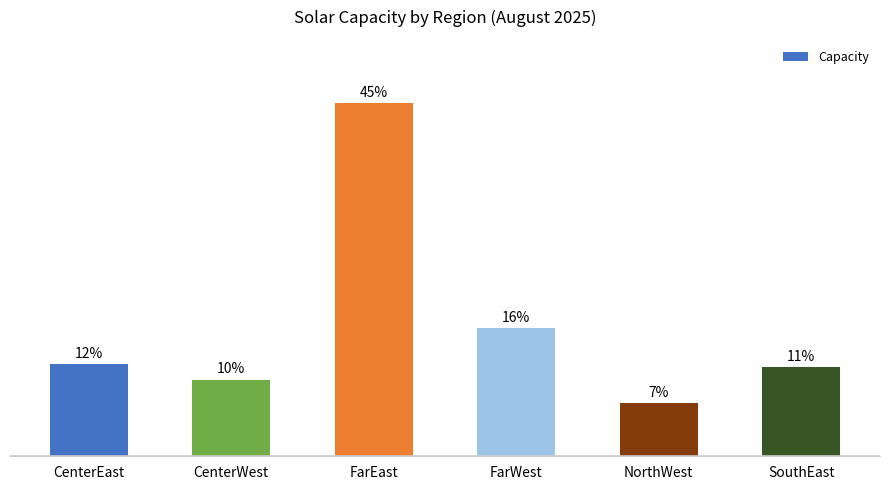

Are the bars horizontal?

No